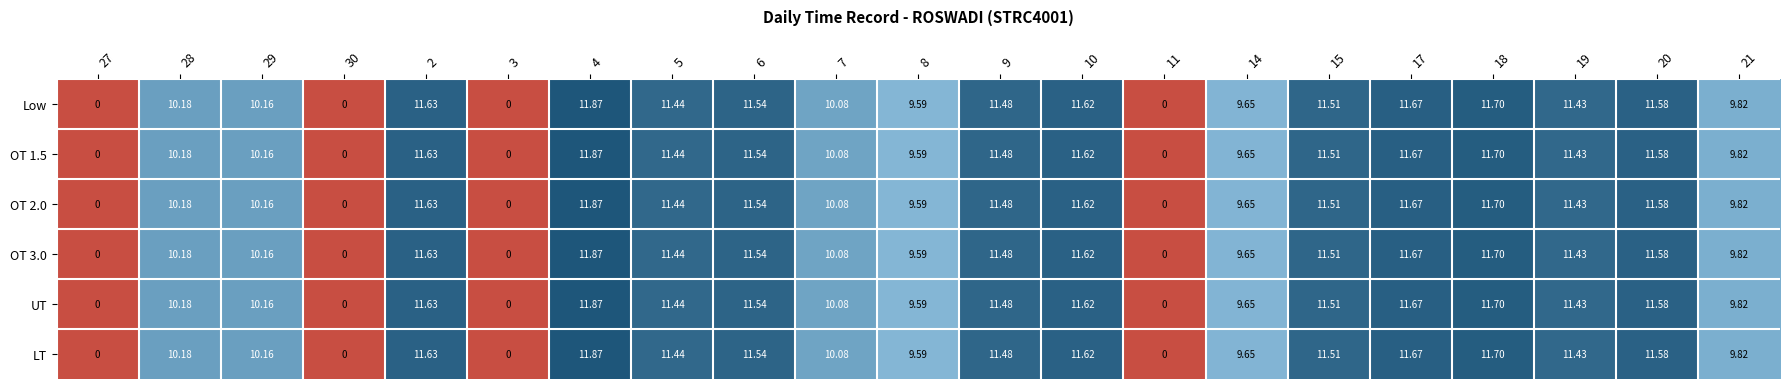

Is the value of LT at 7 greater than the value of OT 2.0 at 15?

No